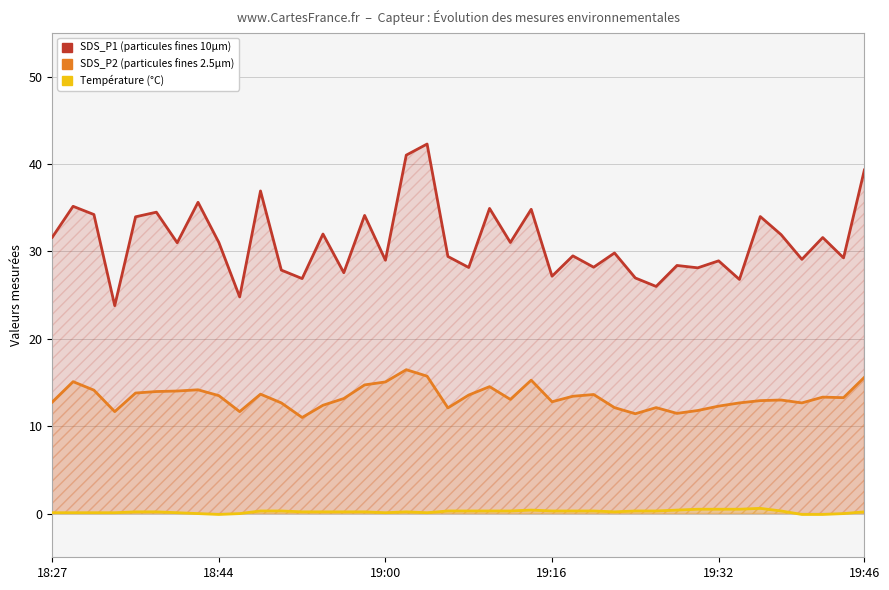

How many distinct data groups are displayed?

3